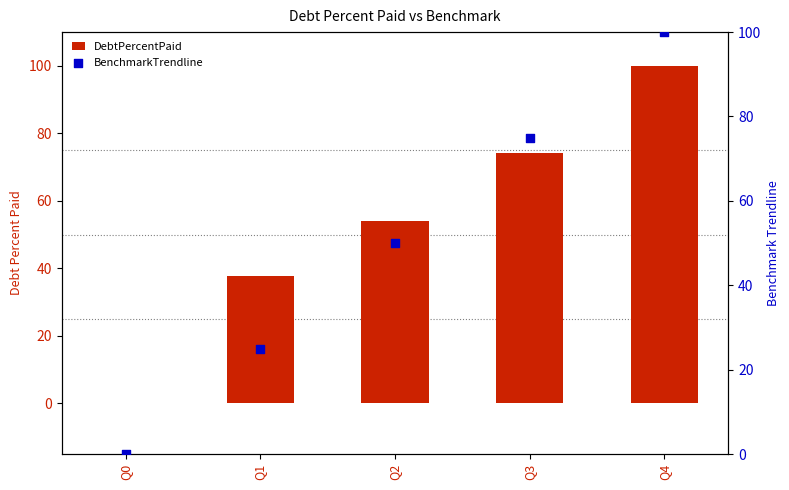

Which series has the widest spread of Y values?

DebtPercentPaid